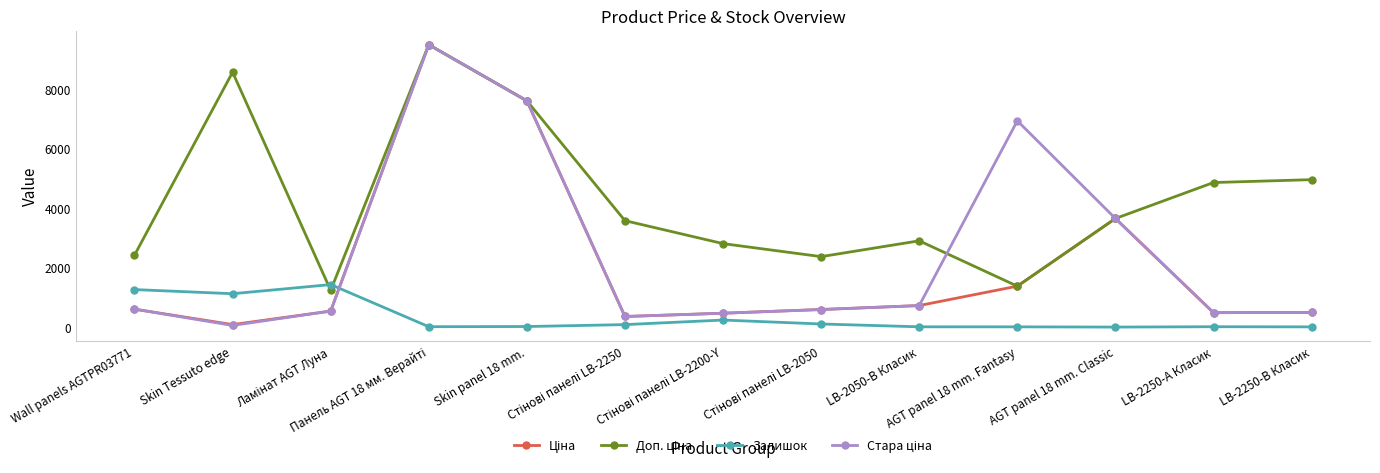

At how many categories does at least one series exceed 6686?

4